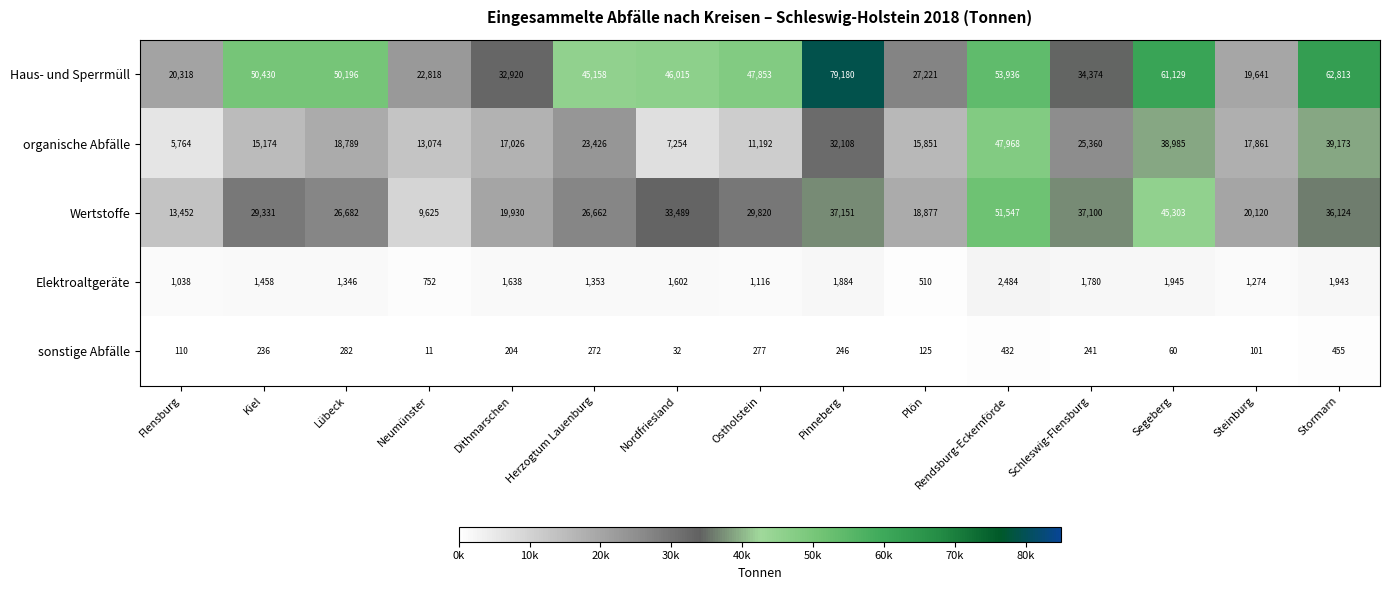

Rank the series by their maximum value, from highest to lowest.

Haus- und Sperrmüll, Wertstoffe, organische Abfälle, Elektroaltgeräte, sonstige Abfälle